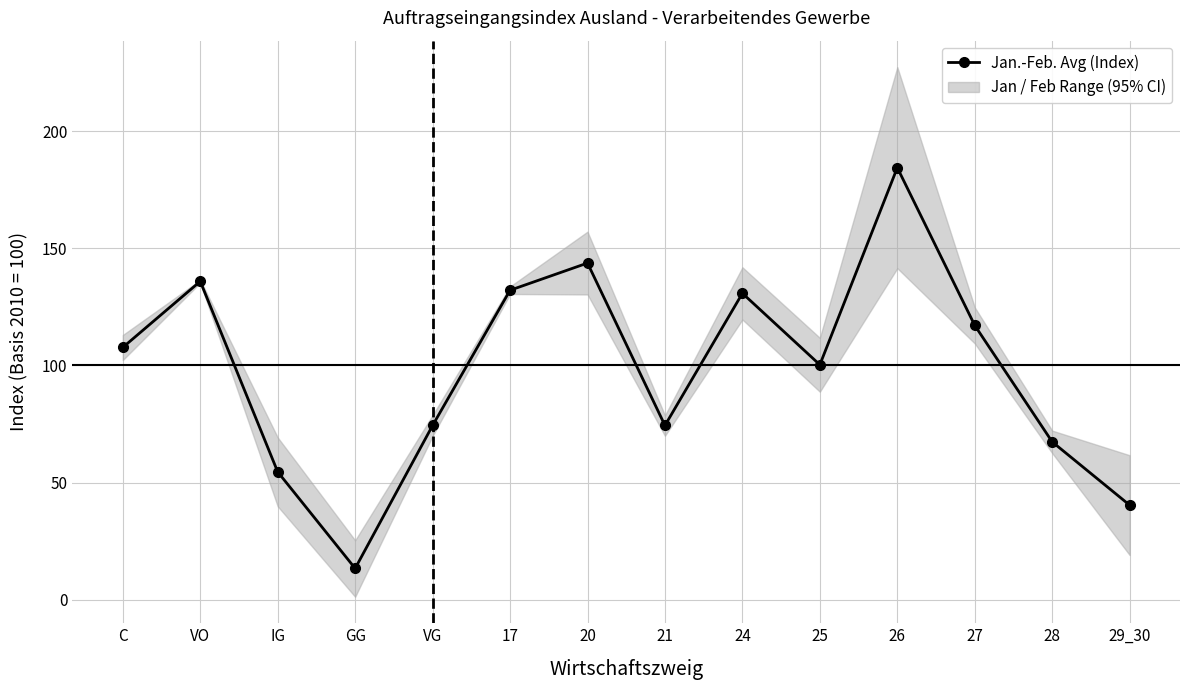

Is it true that the value at 20 is 143.7?

True